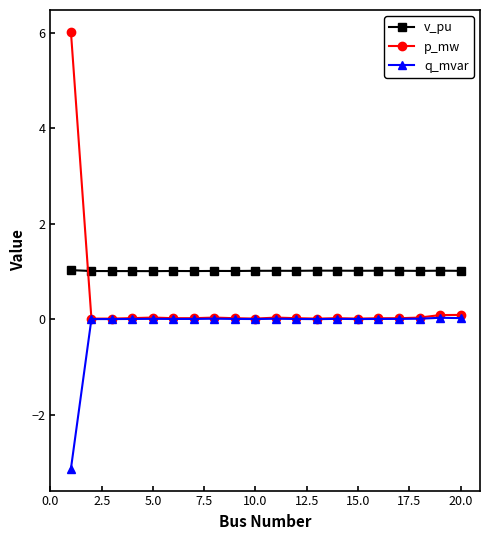

Which series has the widest spread of values?

p_mw